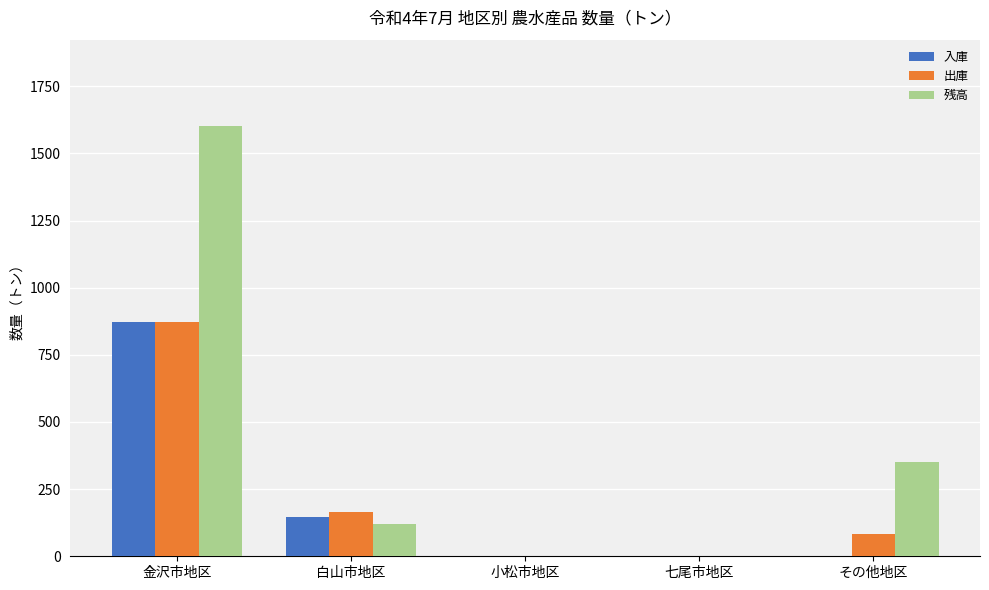

Reading left to right, list all the values displayed in this chart.

入庫: 金沢市地区=871	白山市地区=148	小松市地区=0	七尾市地区=0	その他地区=0
出庫: 金沢市地区=871	白山市地区=165	小松市地区=0	七尾市地区=0	その他地区=83
残高: 金沢市地区=1603	白山市地区=121	小松市地区=0	七尾市地区=0	その他地区=352